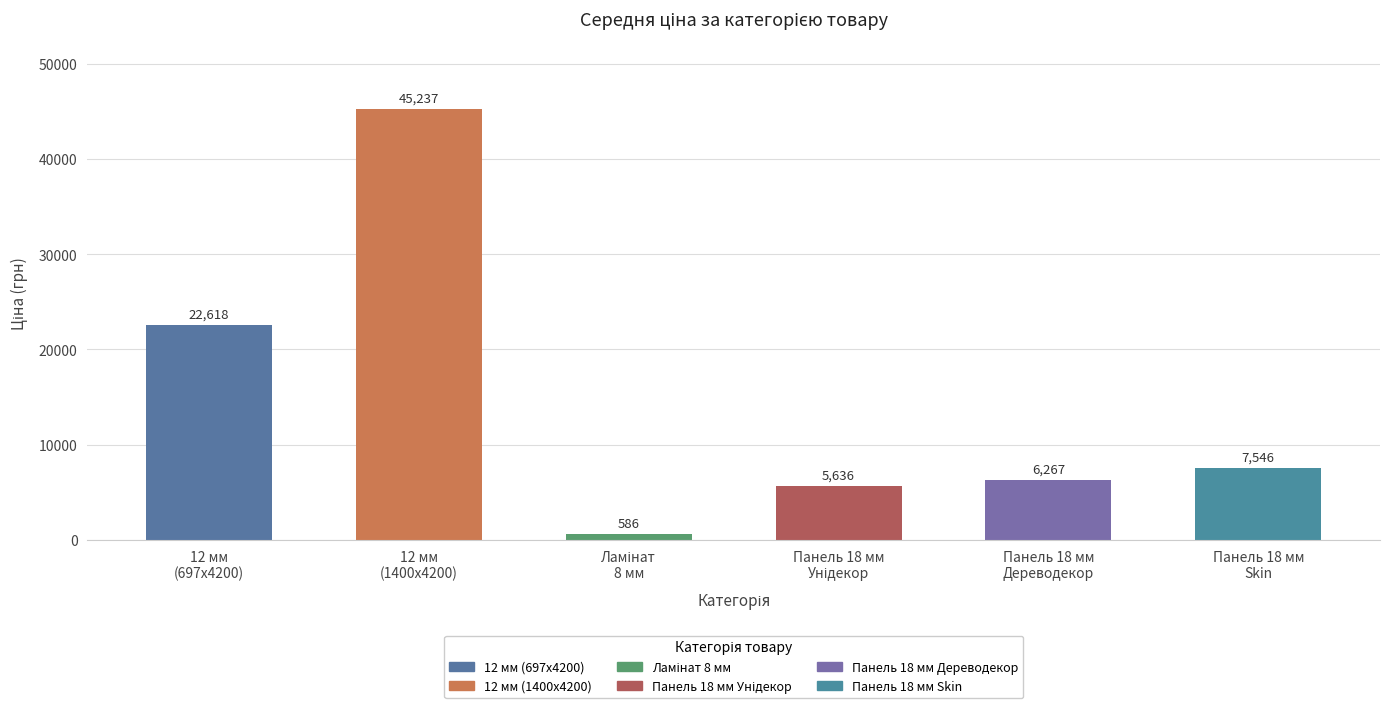

What is the average value?

14648.3